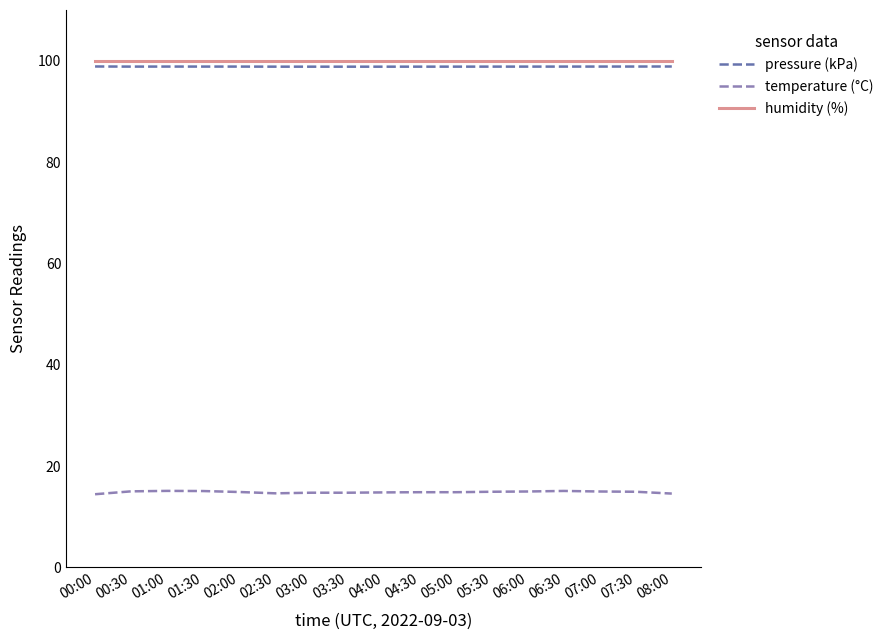

True or false: pressure (kPa) has a value of 98.8 at 02:00.

True